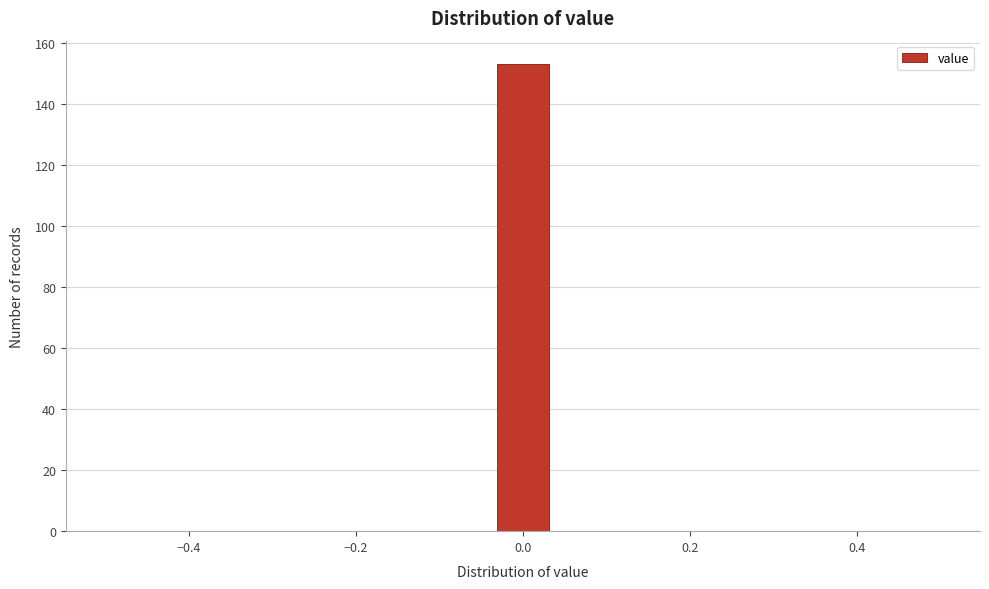

Around what value on the x-axis is the tallest bar? Give the approximate position of its centre, as read against the axis.

0.00